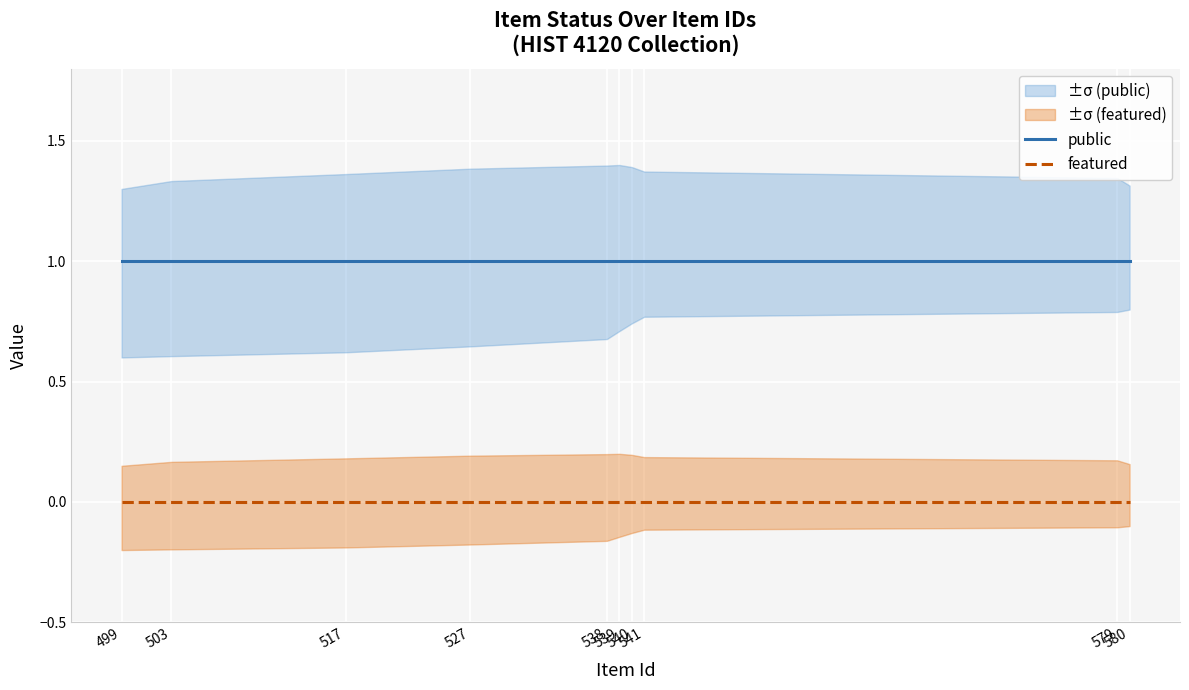

Which series has the widest spread of values?

public